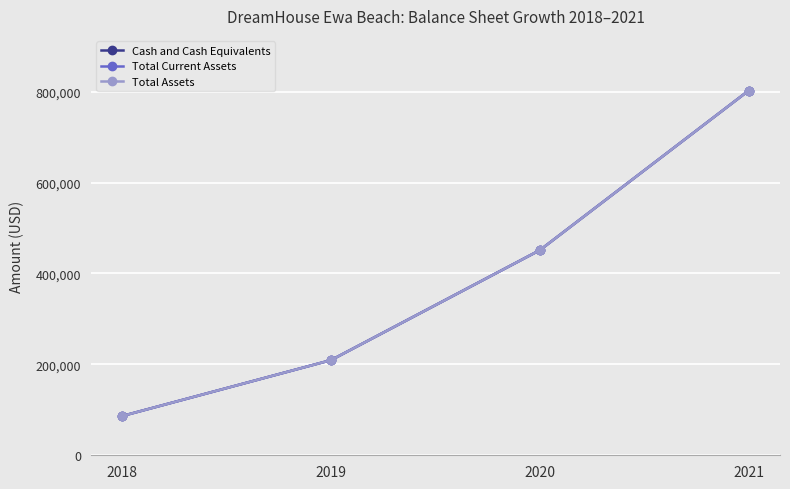

Is this an area chart (filled region under the line)?

No